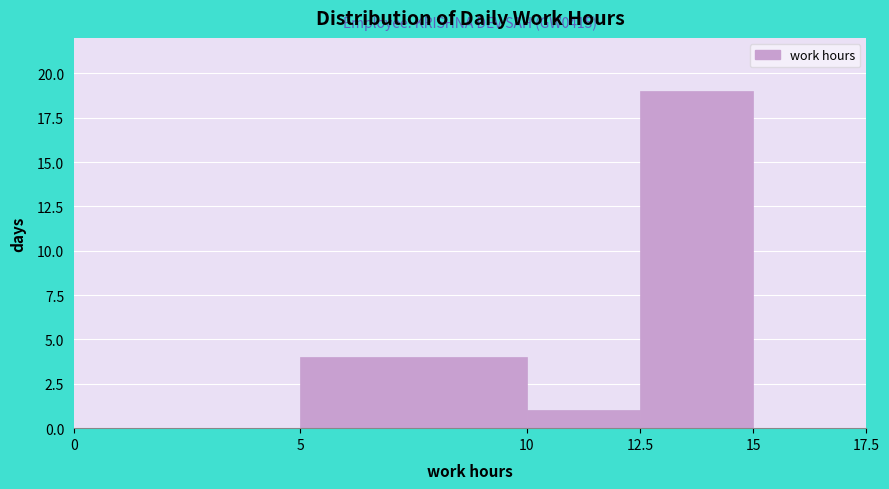

Which range on the x-axis has the tallest bar?

12.5 to 15